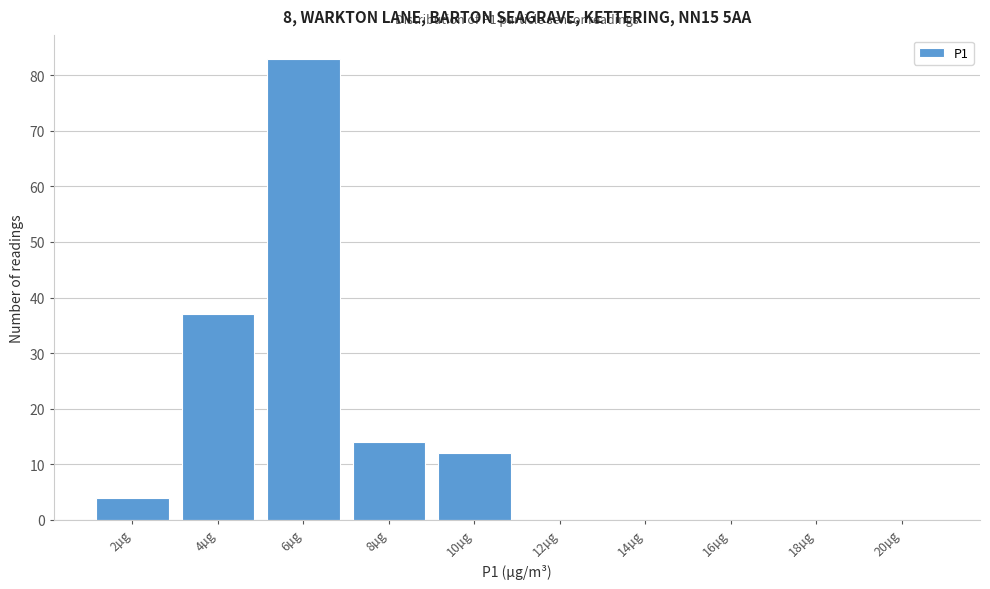

Reading left to right, list all the values displayed in this chart.

2µg=4	4µg=37	6µg=83	8µg=14	10µg=12	12µg=0	14µg=0	16µg=0	18µg=0	20µg=0